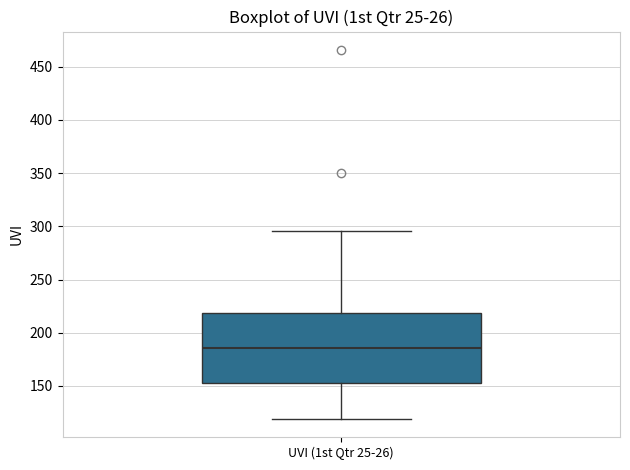

Where does the upper whisker of the box for UVI (1st Qtr 25-26) end on the y-axis? The values are not printed on the chart, so give them approximately, as read against the axis.

295